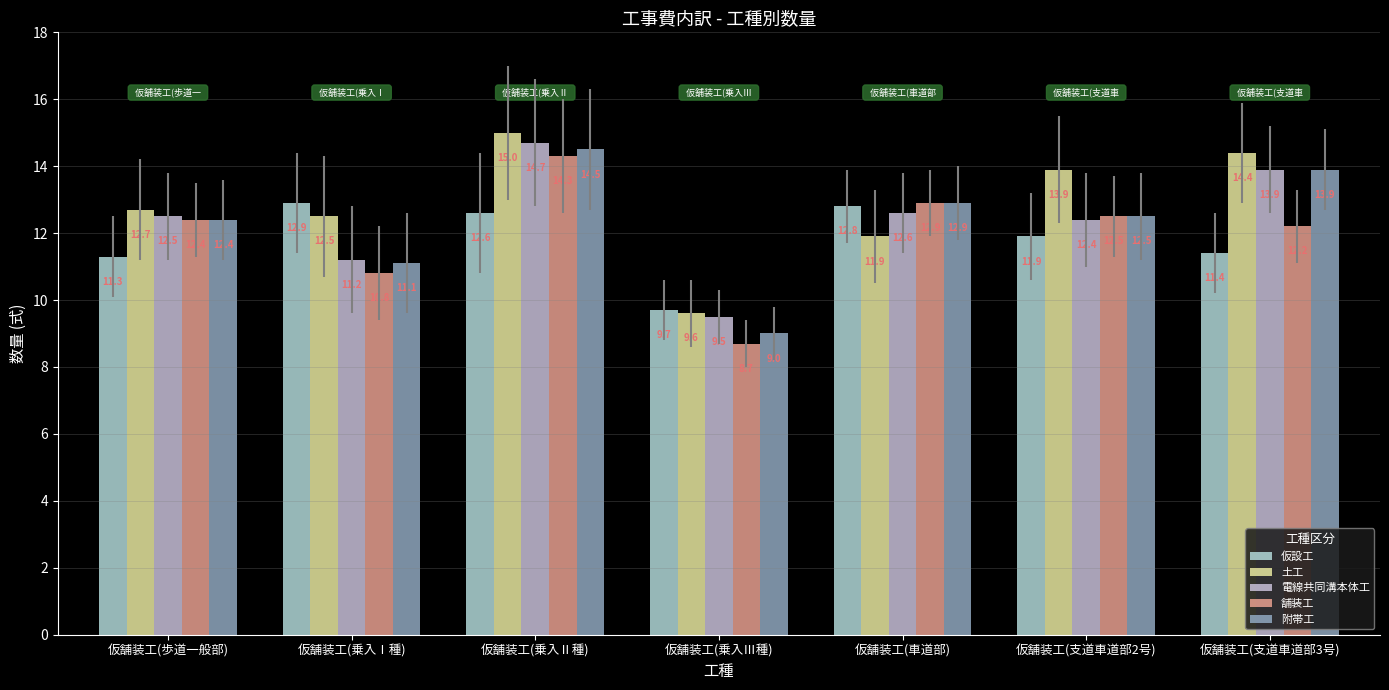

What value does the 土工 series have at 仮舗装工(支道車道部3号)?

14.4